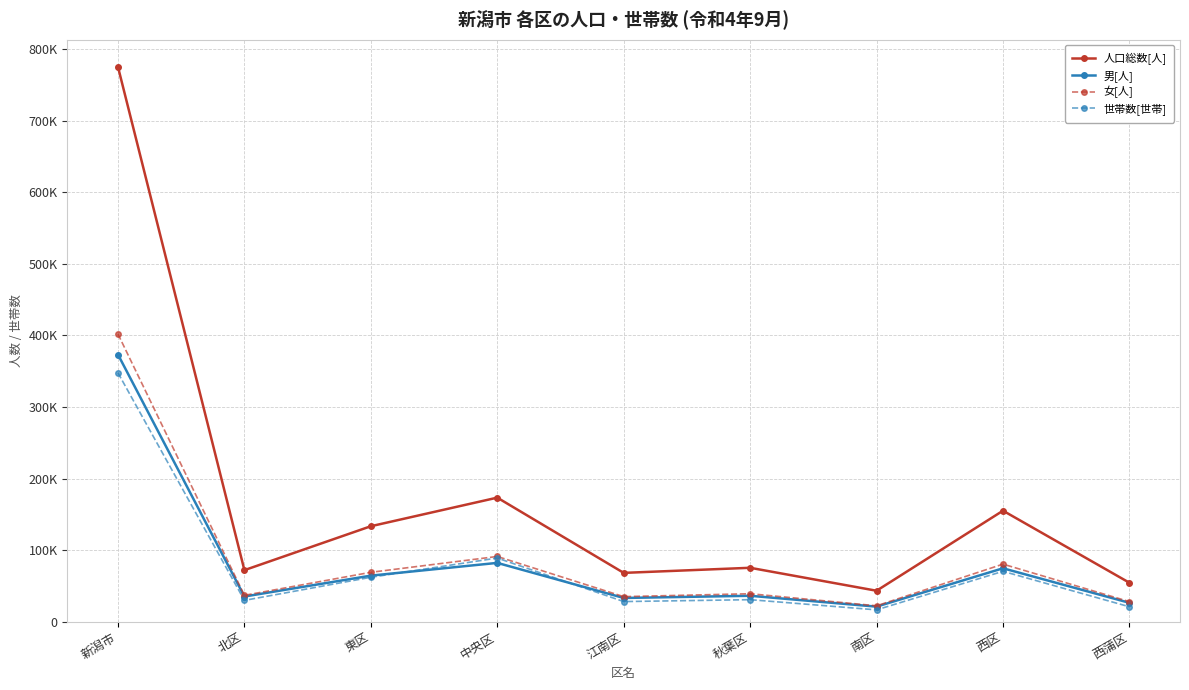

Reading right to left, what are all the values shown in this chart?

人口総数[人]: 西蒲区=54444	西区=155109	南区=43270	秋葉区=75339	江南区=68224	中央区=173355	東区=133409	北区=72047	新潟市=775197
男[人]: 西蒲区=26399	西区=74655	南区=21057	秋葉区=36234	江南区=33188	中央区=82184	東区=64369	北区=35189	新潟市=373275
女[人]: 西蒲区=28045	西区=80454	南区=22213	秋葉区=39105	江南区=35036	中央区=91171	東区=69040	北区=36858	新潟市=401922
世帯数[世帯]: 西蒲区=20868	西区=70413	南区=16561	秋葉区=30788	江南区=28138	中央区=88978	東区=62097	北区=29802	新潟市=347645